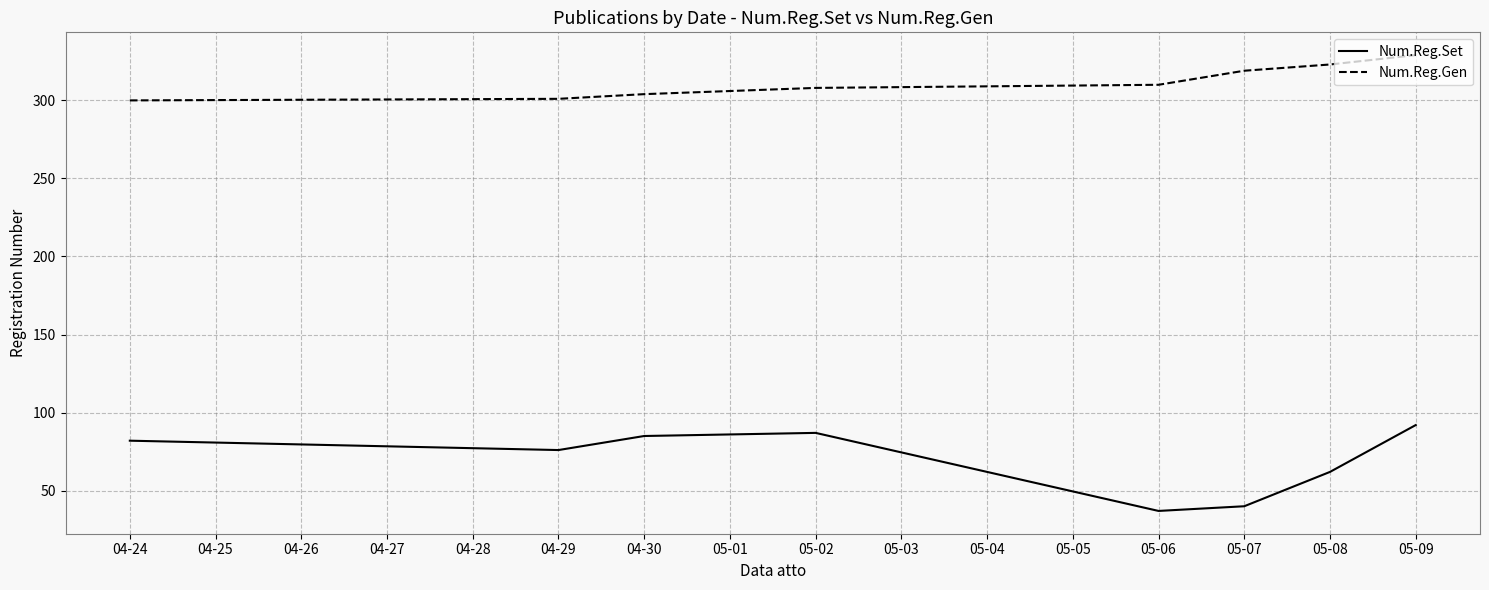

Is it true that Num.Reg.Gen equals 300 at 04-24?

True